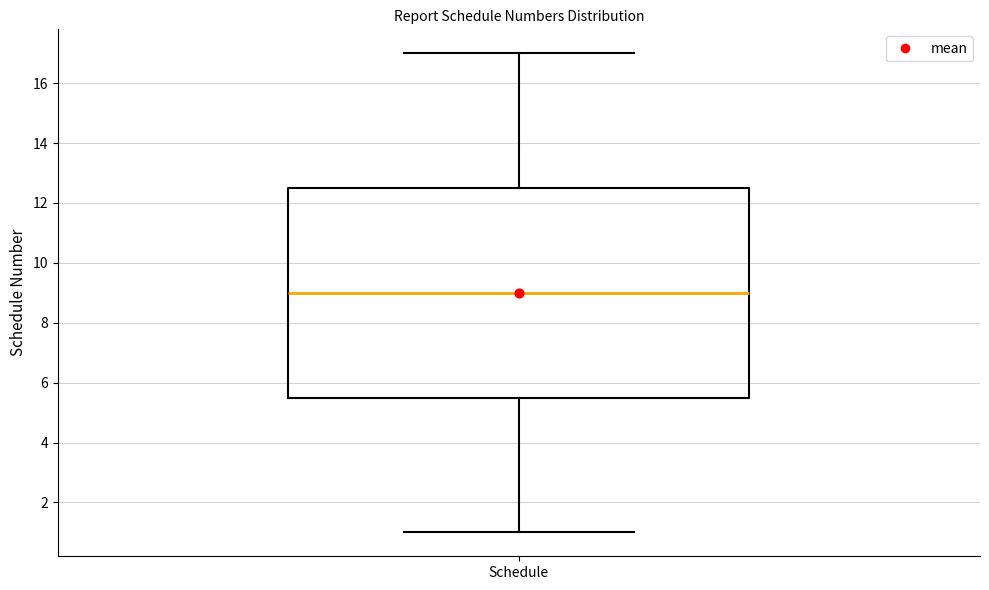

Read this box plot against the y-axis: the position of the median line, the range covered by the box, and the ends of both whiskers. The values are not printed on the chart, so give them approximately, as read against the axis.

median 9.0, box 5.6 to 12.6, whiskers 1.0 to 17.0